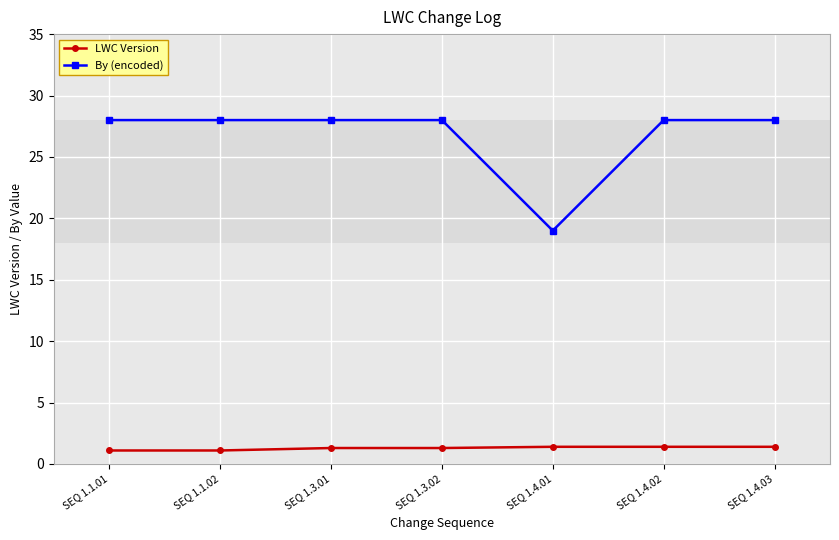

Which series has the widest spread of values?

By (encoded)